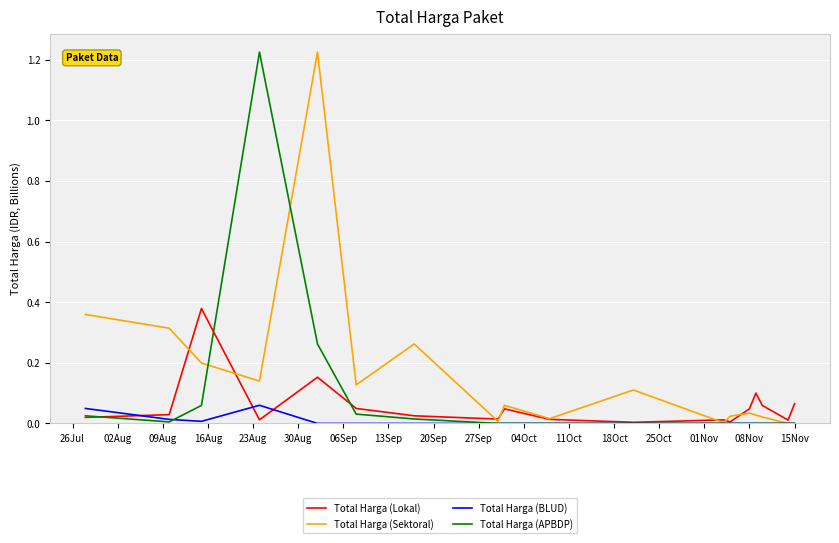

Which series has the largest total across all categories?

Total Harga (Sektoral)